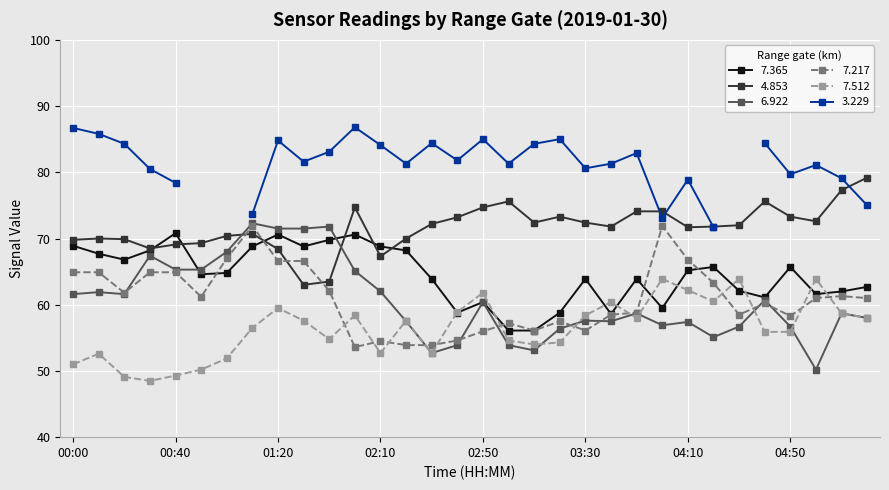

What is the average value of the   7.365 series?

64.5